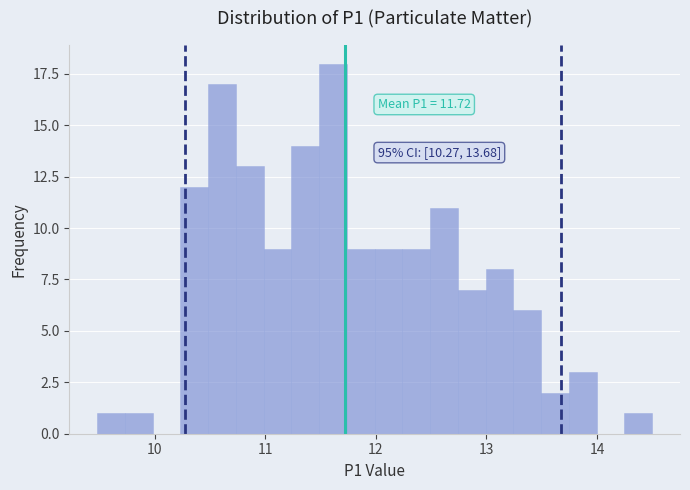

Read against the x-axis, roughly where is the centre of the tallest bar?

11.6